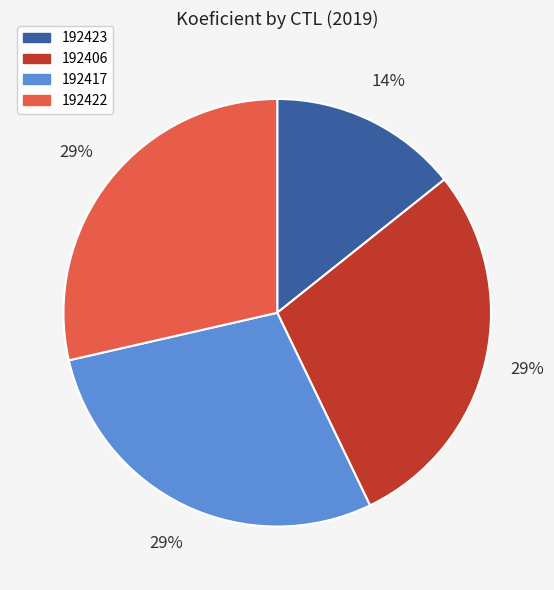

Is there any slice that represents more than half of the pie?

No